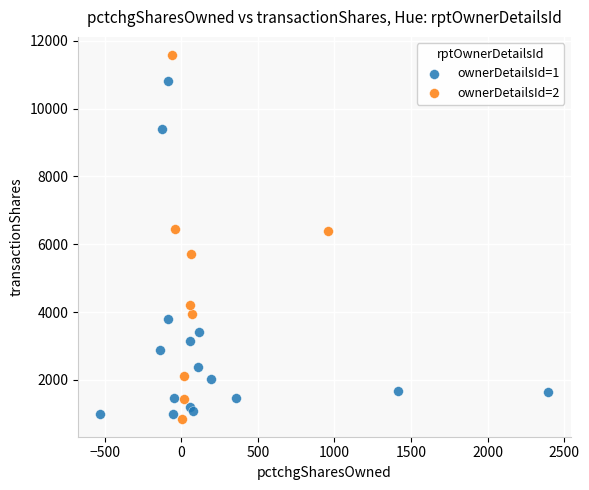

Which series has the largest Y range (max minus min)?

ownerDetailsId=2